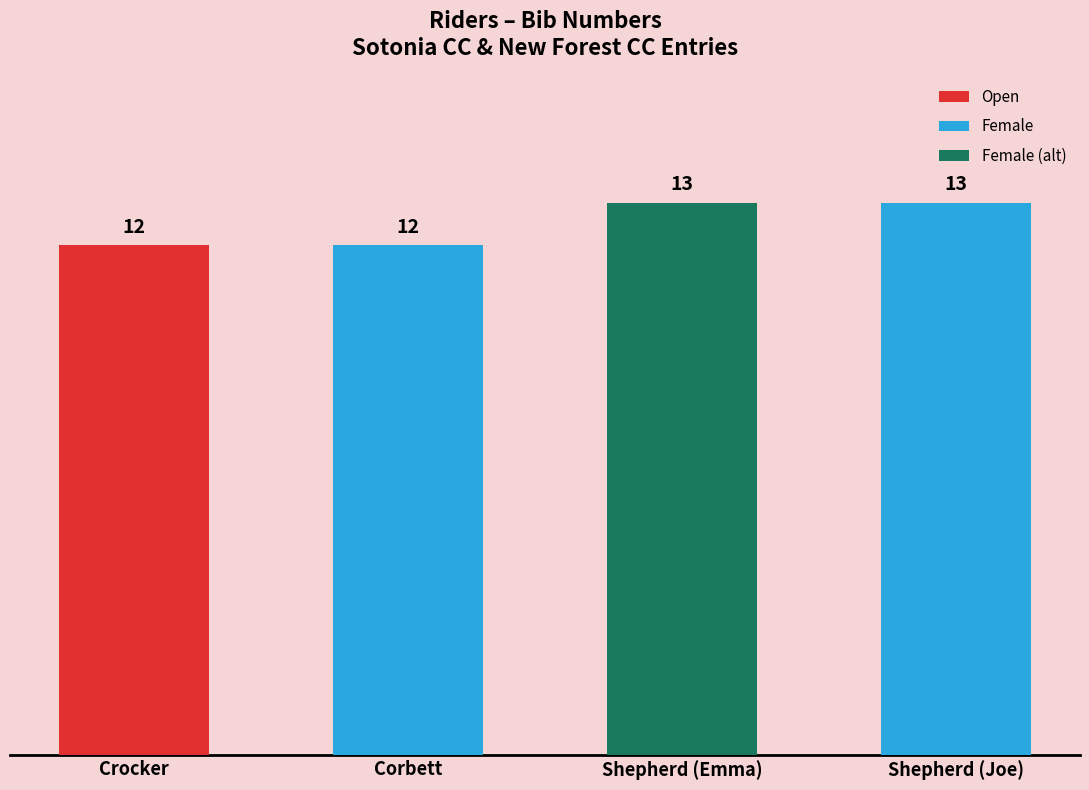

What is the greatest value displayed?

13